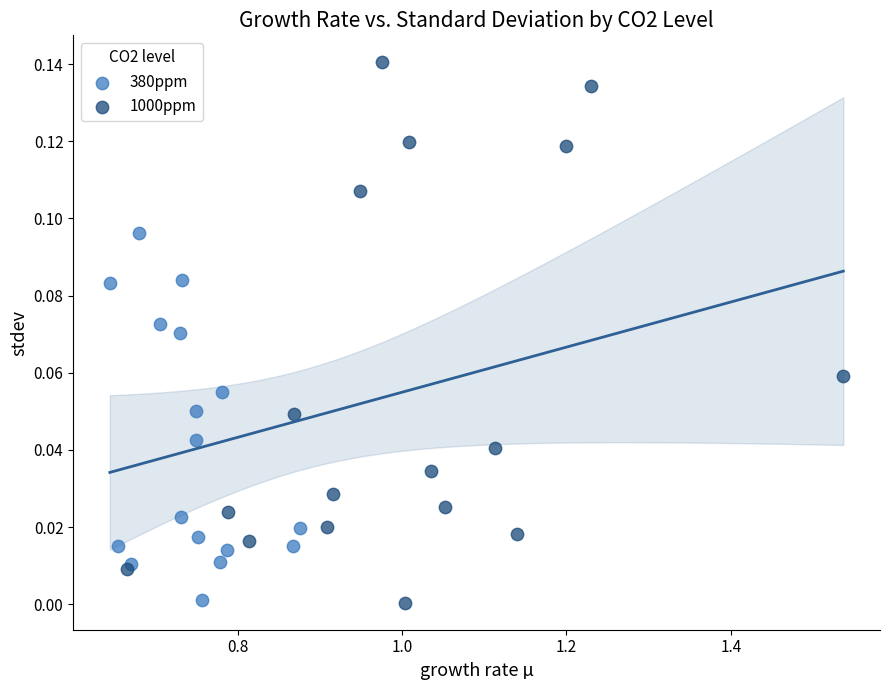

Which series has the largest Y range (max minus min)?

1000ppm